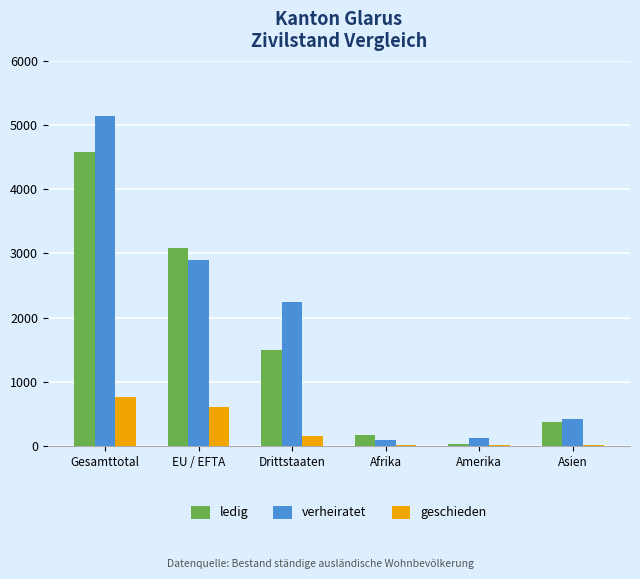

How many bars are there in total?

18